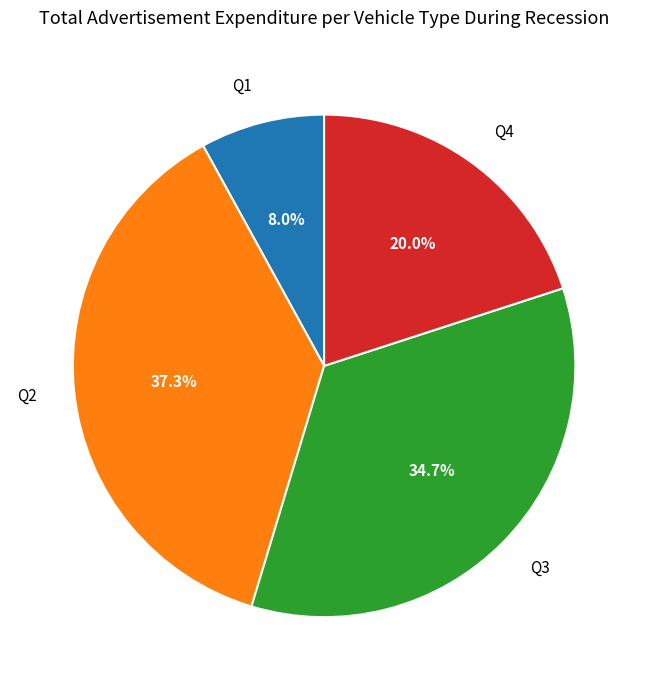

The Q1 slice represents 1% of the pie. True or false?

False